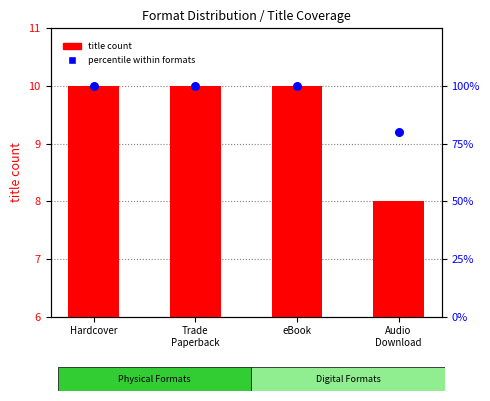

What is the total value across all series at Audio
Download?

88